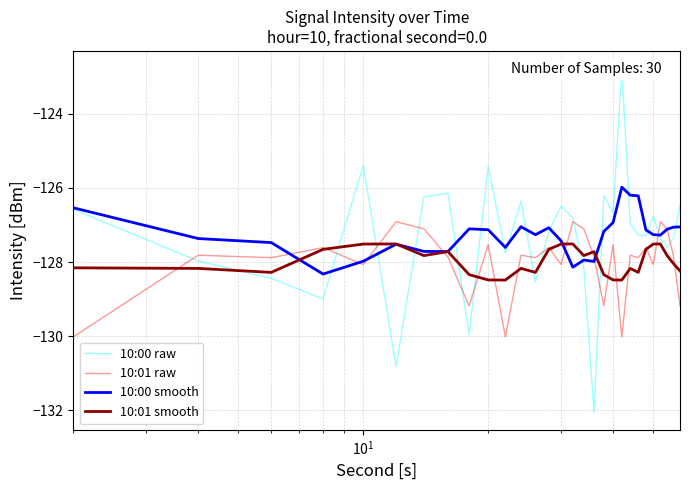

Reading right to left, extract all data points from this chart.

10:00 raw: -126.5	-127.3	-127.6	-127.4	-126.8	-127.3	-127.3	-127.0	-122.8	-126.7	-126.2	-132.1	-128.2	-126.8	-126.5	-127.2	-128.5	-126.4	-127.8	-125.4	-130.0	-126.1	-126.2	-130.8	-125.4	-129.0	-128.4	-128.0	-126.6	-124.8
10:01 raw: -129.2	-127.9	-127.1	-126.9	-128.1	-127.6	-127.9	-127.8	-130.0	-127.5	-129.2	-127.9	-127.1	-126.9	-128.1	-127.6	-127.9	-127.8	-130.0	-127.5	-129.2	-127.9	-127.1	-126.9	-128.1	-127.6	-127.9	-127.8	-130.0	-127.5
10:00 smooth: -127.1	-127.1	-127.1	-127.3	-127.3	-127.1	-126.2	-126.2	-126.0	-126.9	-127.2	-128.0	-127.9	-128.1	-127.4	-127.1	-127.3	-127.0	-127.6	-127.1	-127.1	-127.7	-127.7	-127.5	-128.0	-128.3	-127.5	-127.4	-126.5	-126.2
10:01 smooth: -128.2	-128.0	-127.8	-127.5	-127.5	-127.7	-128.3	-128.2	-128.5	-128.5	-128.3	-127.7	-127.8	-127.5	-127.5	-127.7	-128.3	-128.2	-128.5	-128.5	-128.3	-127.7	-127.8	-127.5	-127.5	-127.7	-128.3	-128.2	-128.2	-128.6